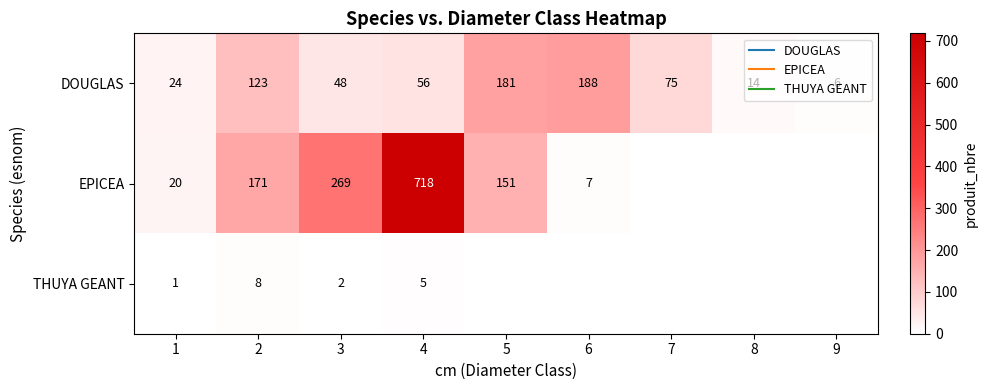

Count the number of categories in the chart.

9